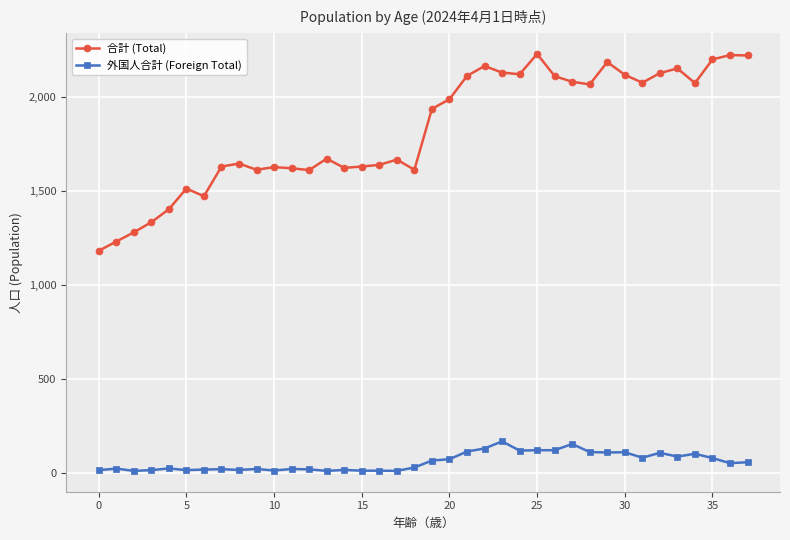

What is the minimum value for 合計 (Total)?

1184